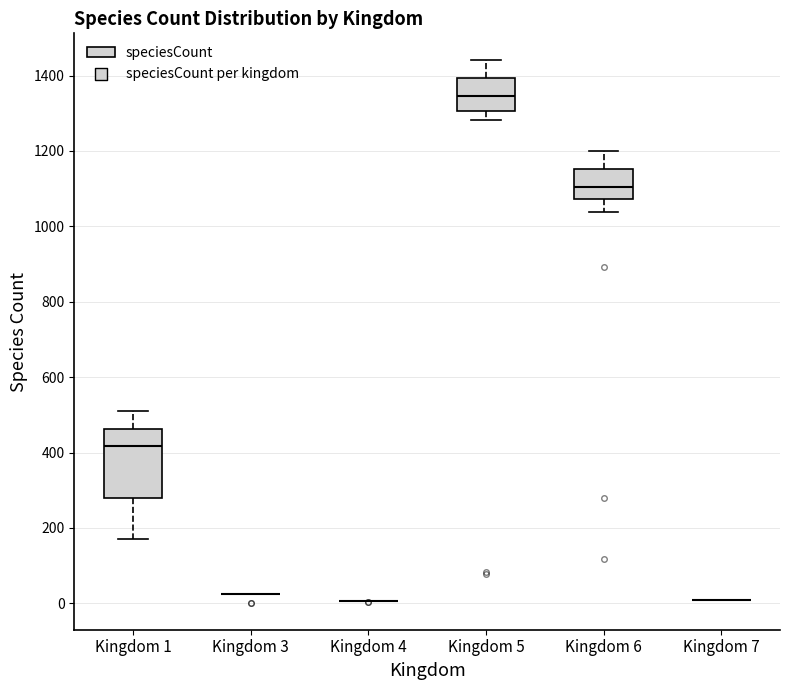

Reading left to right, read every box against the y-axis: the position of its median line, the range the box covers, and the ends of its whiskers. The values are not printed on the chart, so give them approximately, as read against the axis.

Kingdom 1: median 420, box 280 to 460, whiskers 180 to 520
Kingdom 3: box collapsed to a line at 20, whiskers 20 to 20
Kingdom 4: box collapsed to a line at 0, whiskers 0 to 0
Kingdom 5: median 1340, box 1300 to 1400, whiskers 1280 to 1440
Kingdom 6: median 1100, box 1080 to 1160, whiskers 1040 to 1200
Kingdom 7: box collapsed to a line at 0, whiskers 0 to 0